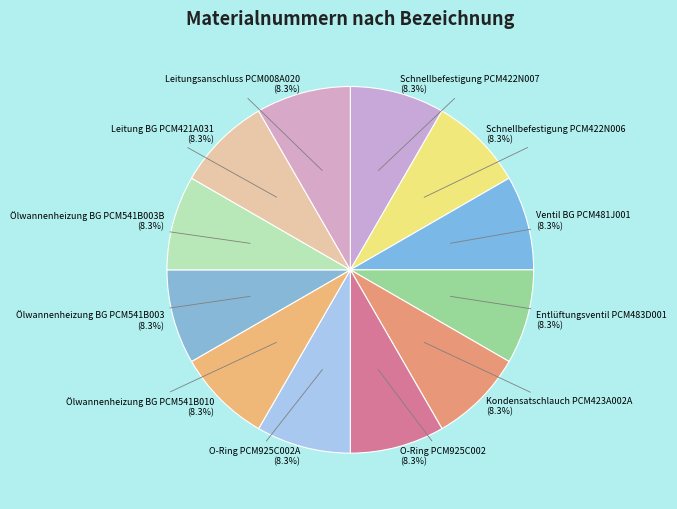

To the nearest percent, what percentage of the pie is O-Ring PCM925C002A?

8%